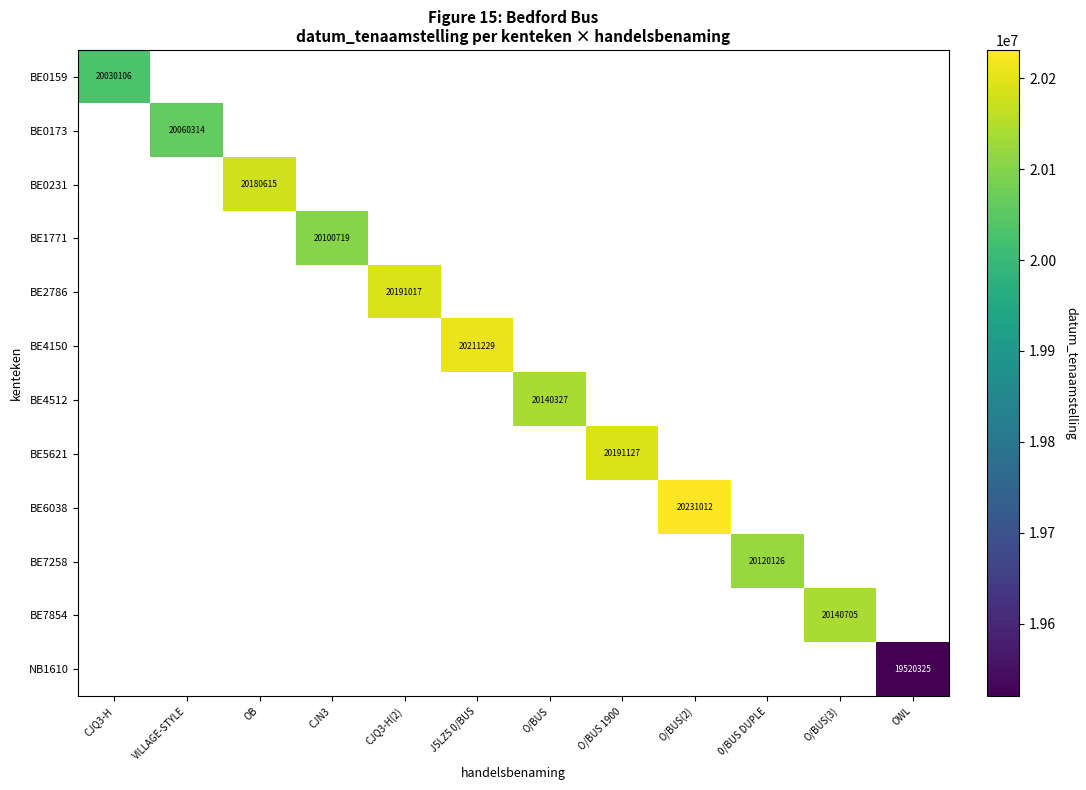

True or false: BE4512 has a value of 5558227 at O/BUS.

False